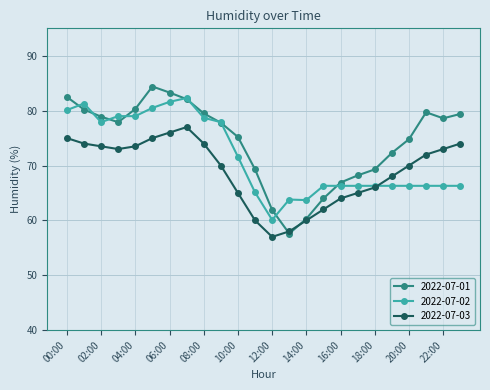

In 2022-07-01, how many points are higher than both neighbors (excluding endpoints)?

2